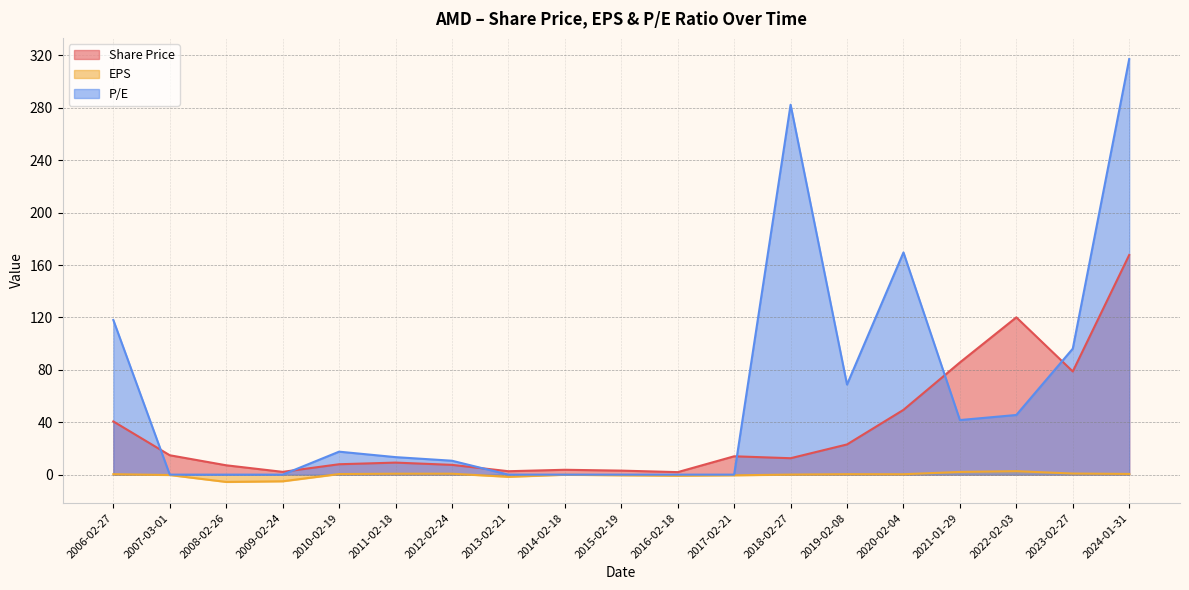

What position from the left is 2013-02-21?

8